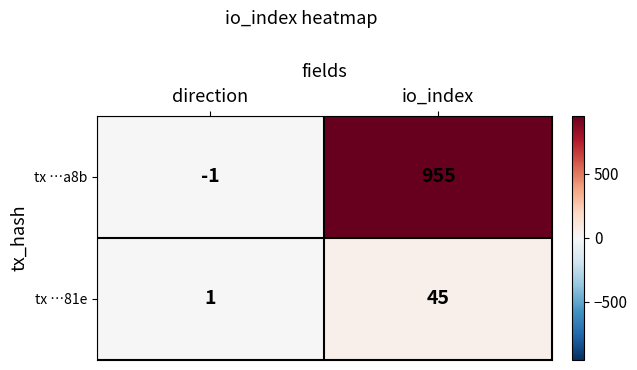

Count the number of data series in this chart.

2